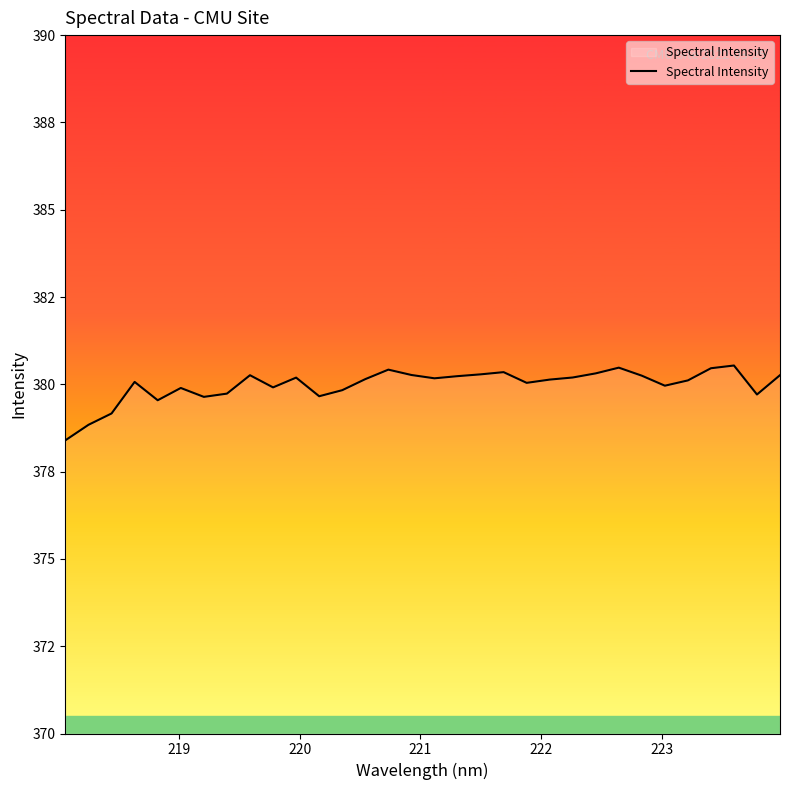

Does the chart display data point markers on the line(s)?

No